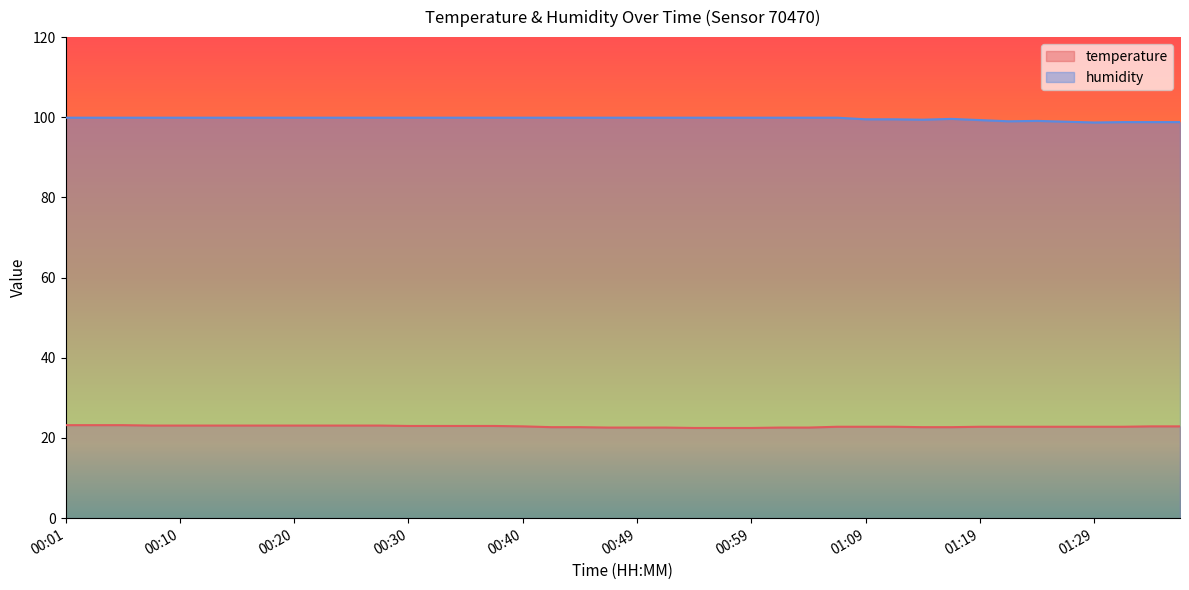

What is the sum of all temperature values?

914.7